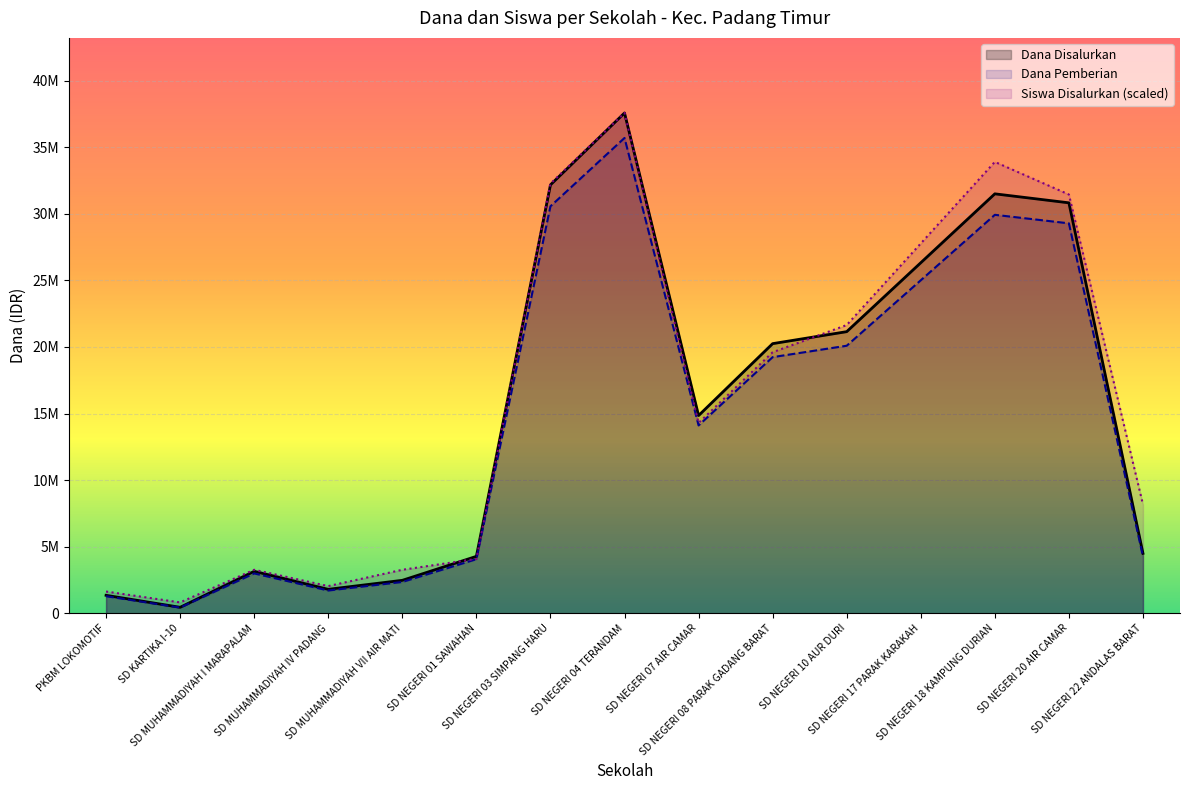

Which label corresponds to the smallest value in the chart?

SD KARTIKA I-10